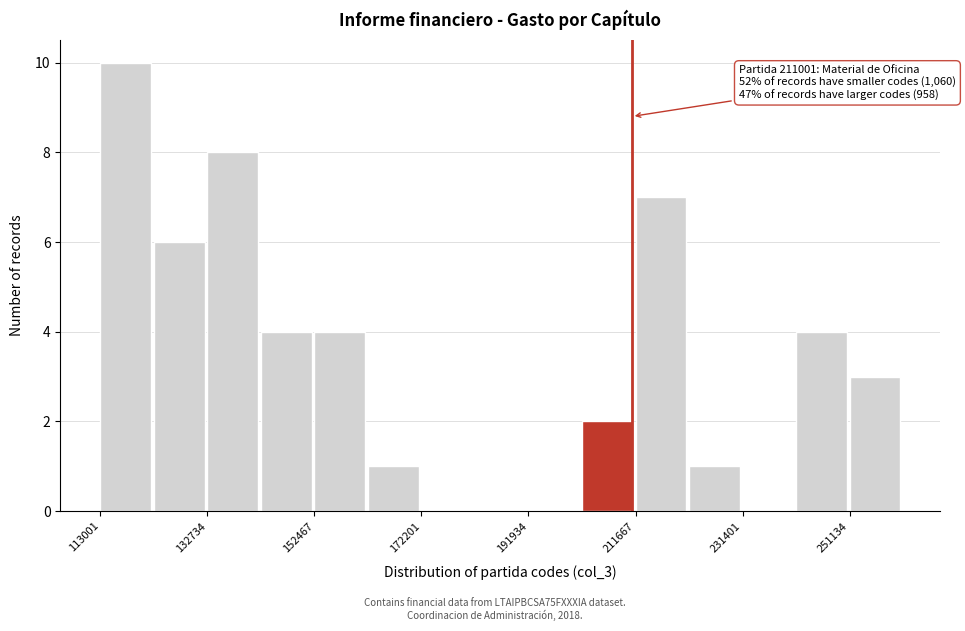

Which range on the x-axis has the tallest bar?

114000 to 122000